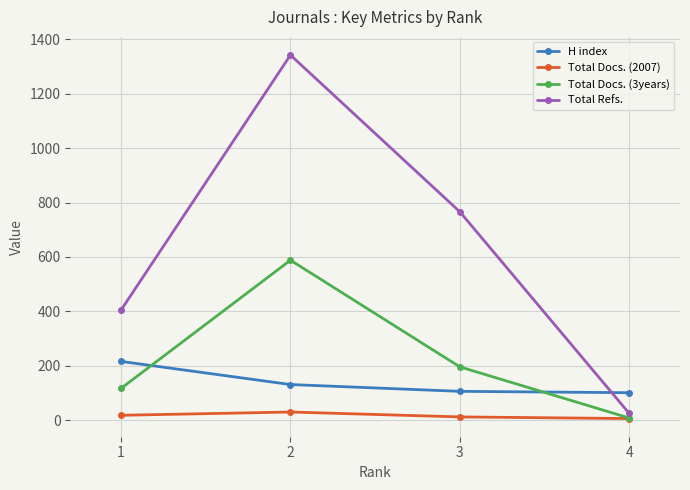

What are all the series names shown in the legend?

H index, Total Docs. (2007), Total Docs. (3years), Total Refs.